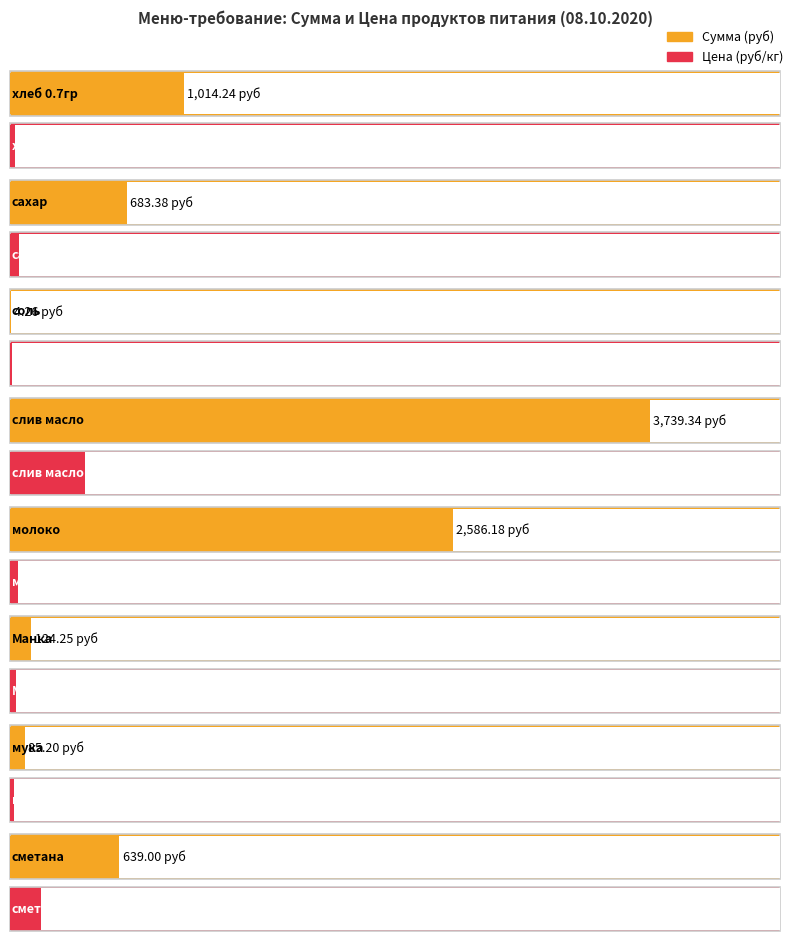

How many data points in Сумма (руб) are less than 683?

4